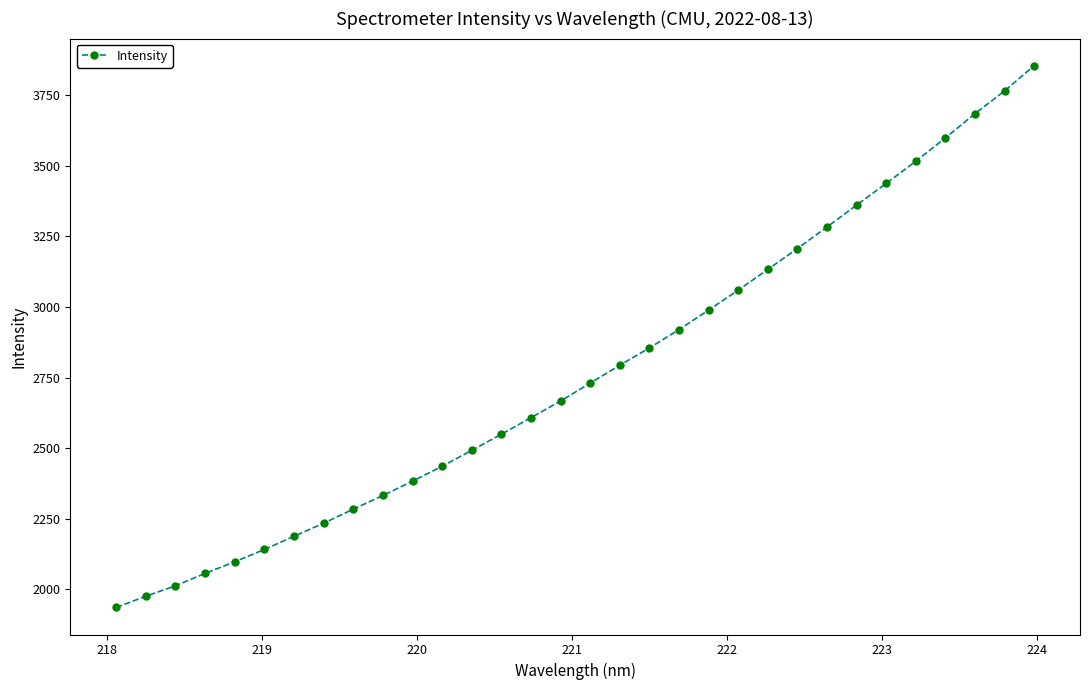

What is the minimum value shown in the chart?

1936.3